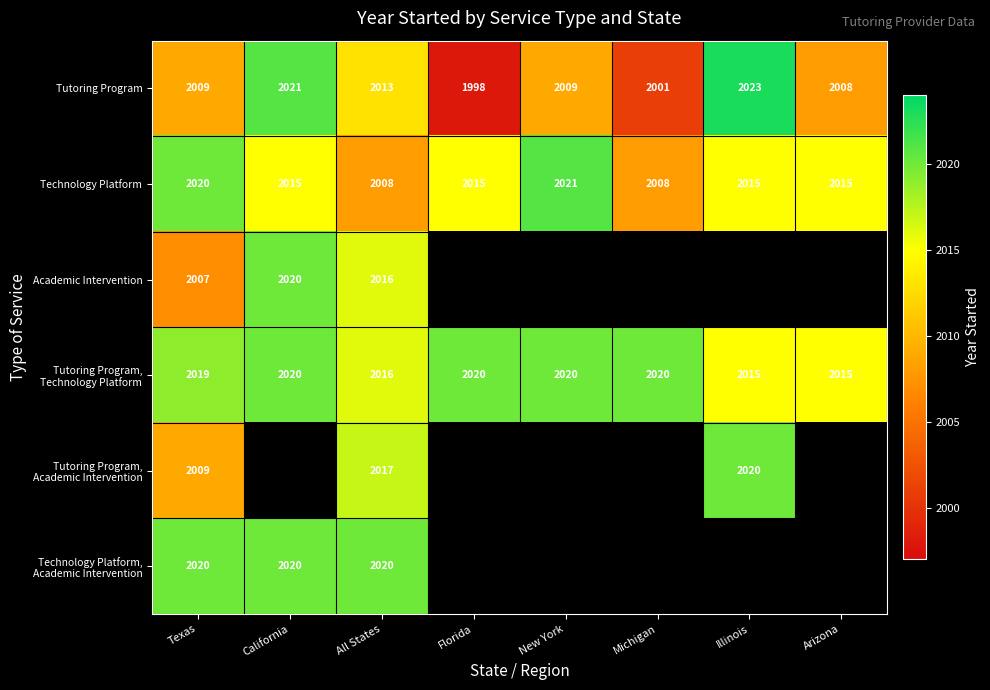

True or false: Technology Platform has a value of 421 at Michigan.

False